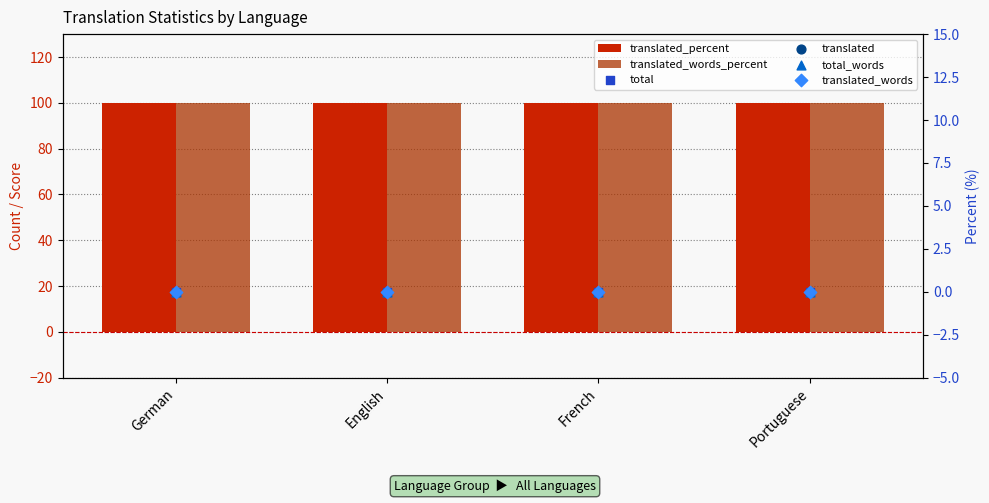

At which category is the sum across all series the highest?

German